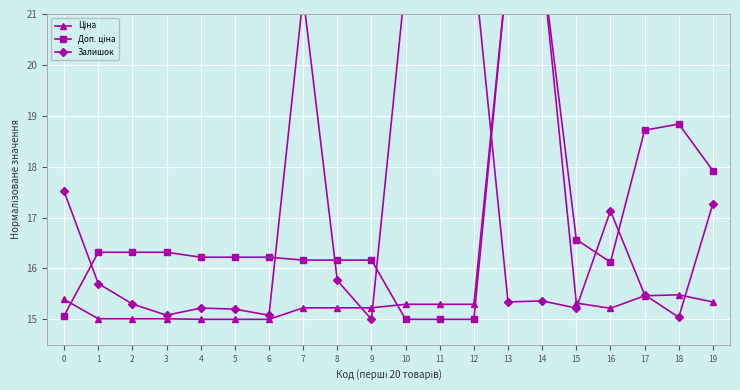

List the series in order of their peak value, lowest first.

Ціна, Доп. ціна, Залишок